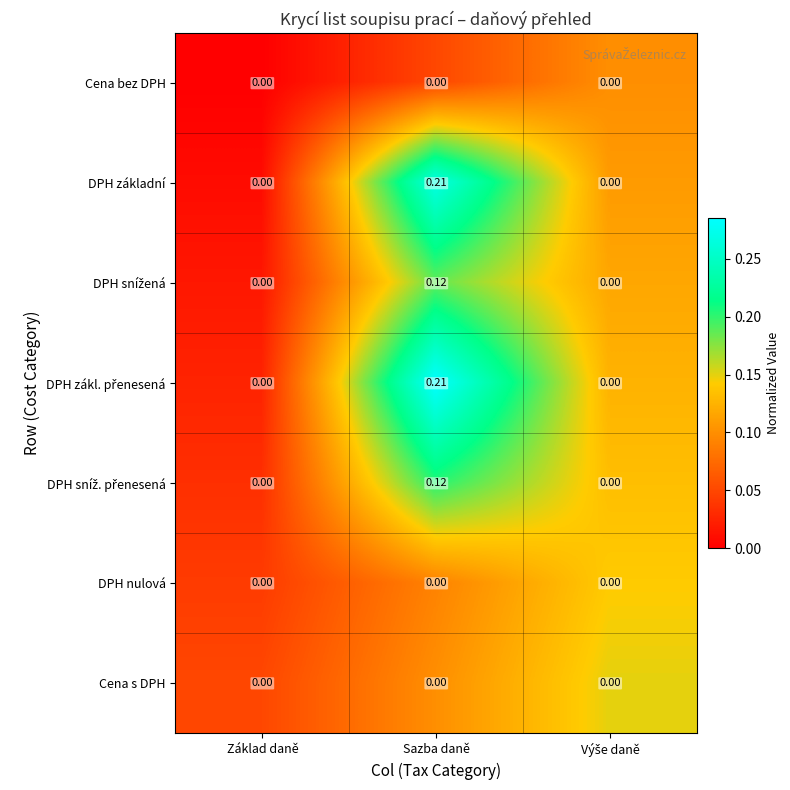

At which category is the sum across all series the highest?

Sazba daně